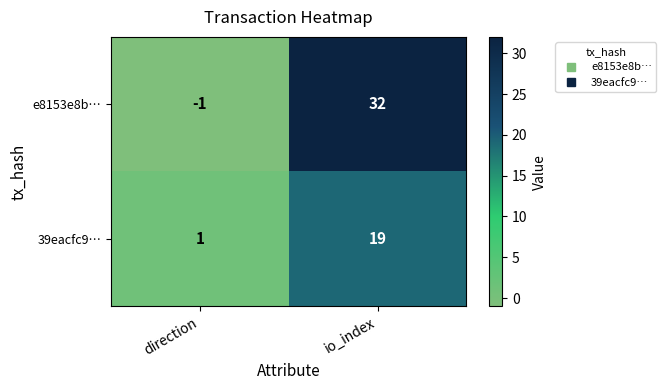

Which series has the largest range (max minus min)?

e8153e8b…